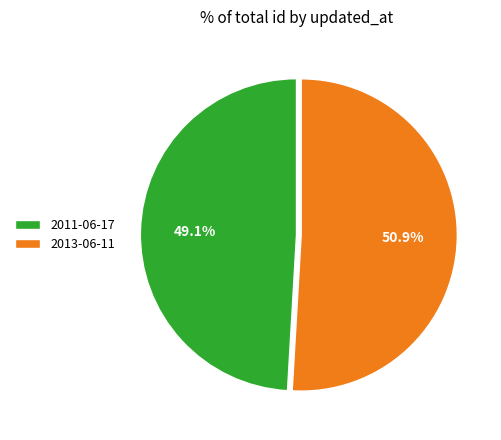

Count the number of slices in the pie.

2